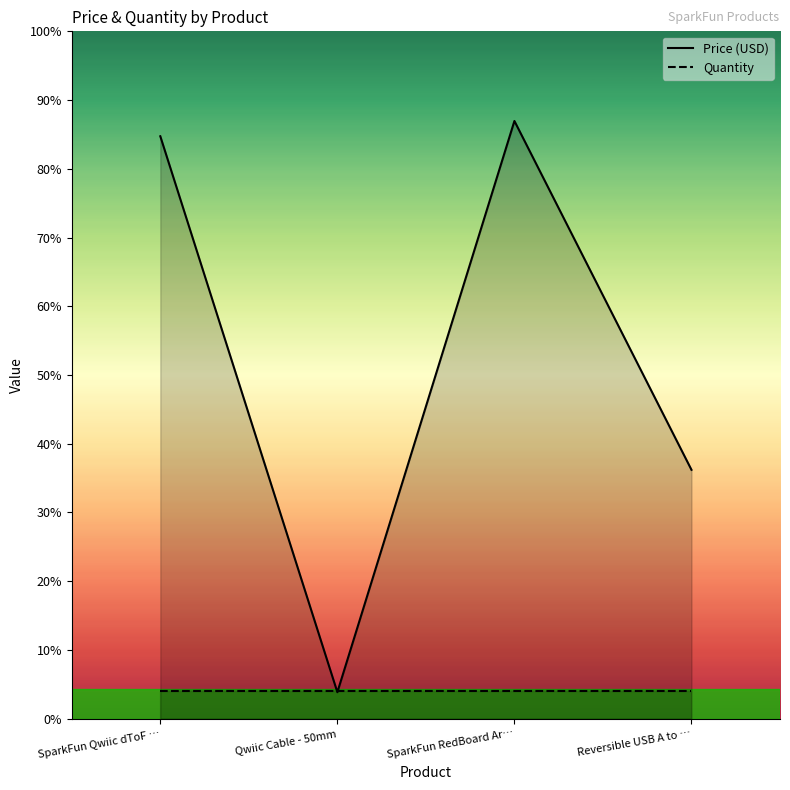

Which series has the widest spread of values?

Price (USD)